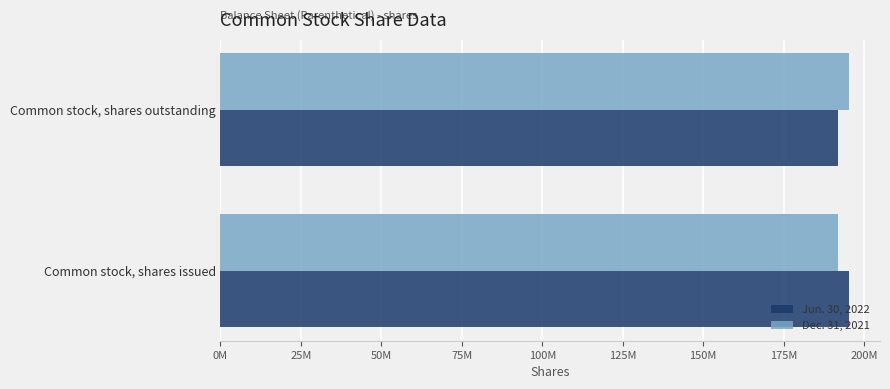

What are all the series names shown in the legend?

Jun. 30, 2022, Dec. 31, 2021